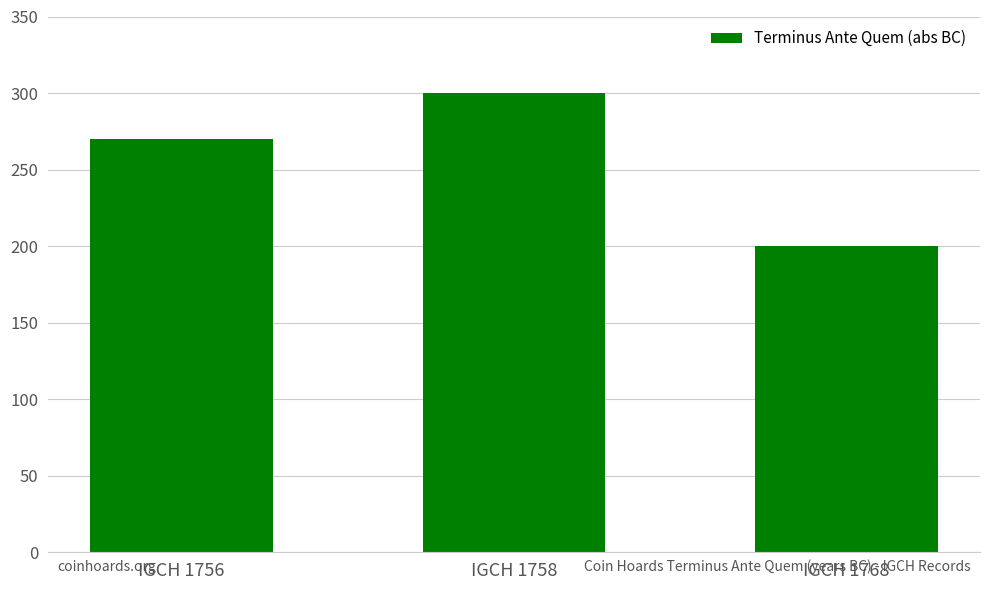

List the labels in order of value, smallest first.

IGCH 1768, IGCH 1756, IGCH 1758